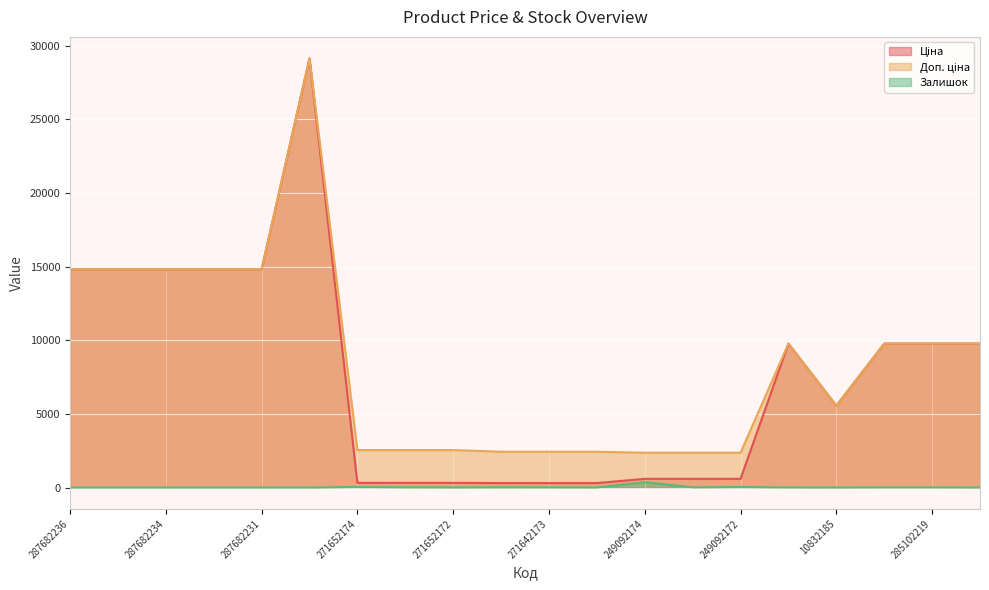

How many distinct data groups are displayed?

3